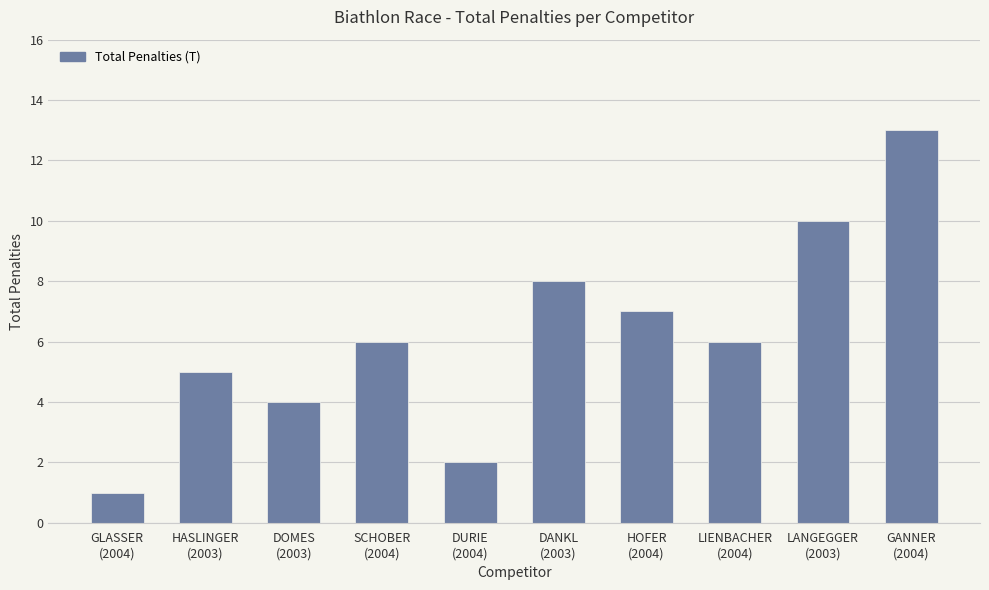

What is the average value?

6